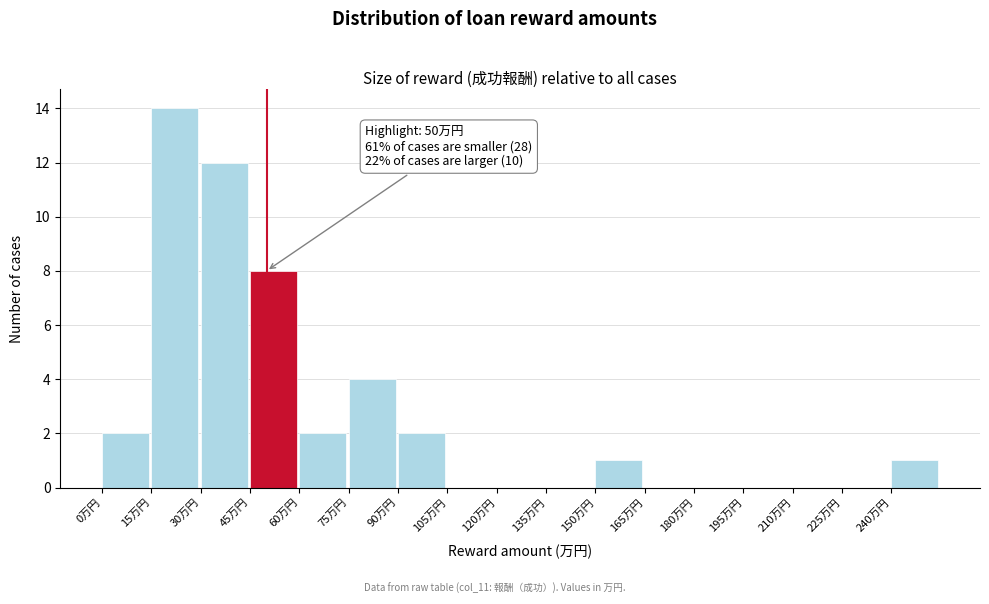

Which range on the x-axis has the tallest bar?

15 to 30